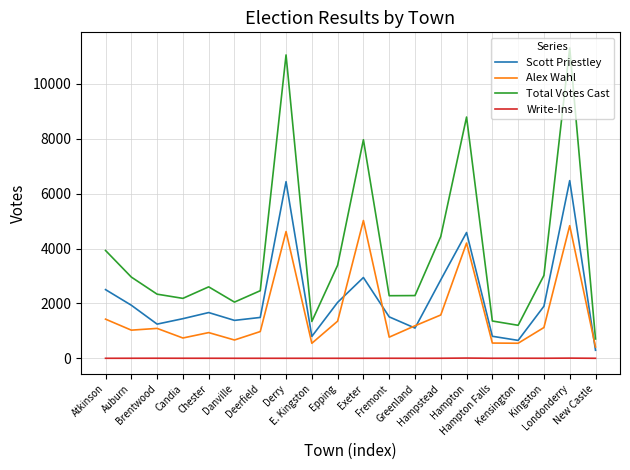

List the series in order of their peak value, lowest first.

Write-Ins, Alex Wahl, Scott Priestley, Total Votes Cast